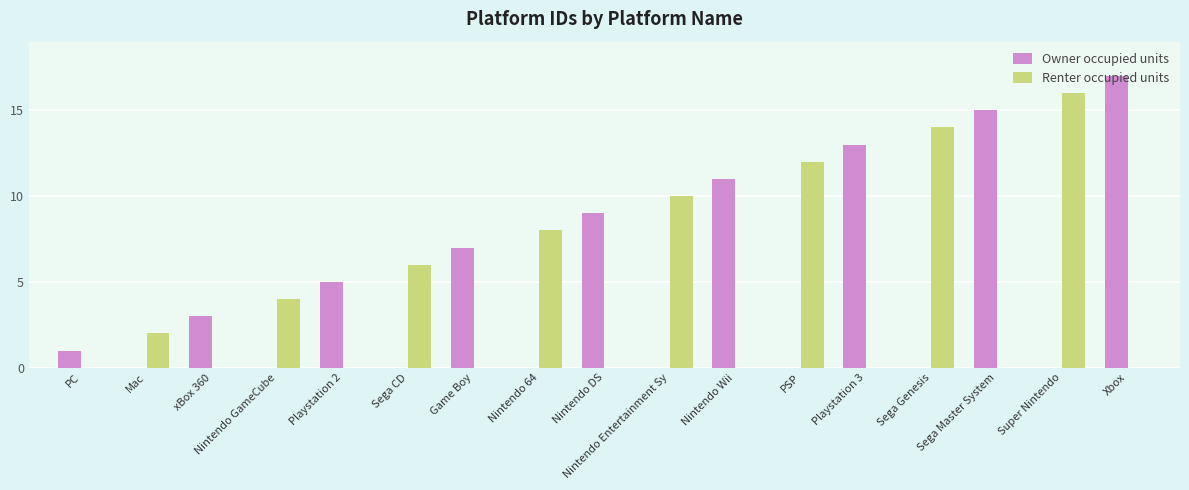

What is the total value across all series at Xbox?

17